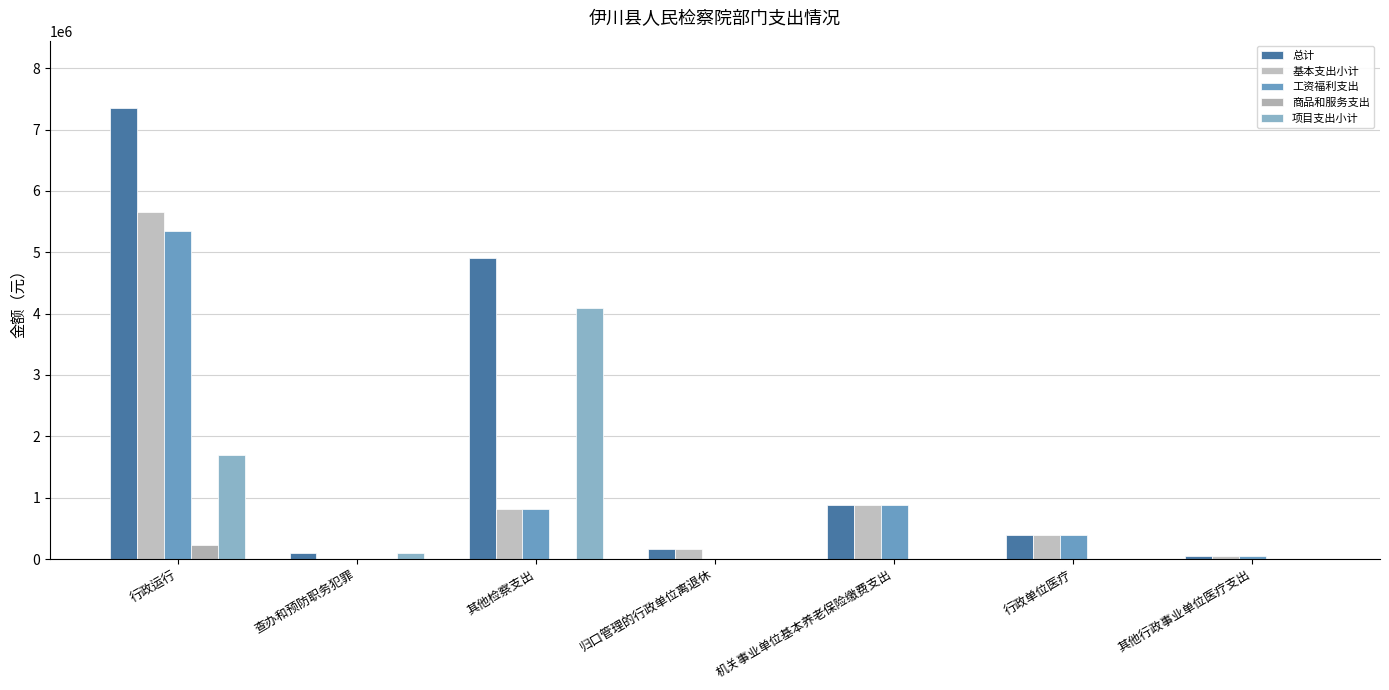

What is the label of the 4th bar from the left?

归口管理的行政单位离退休